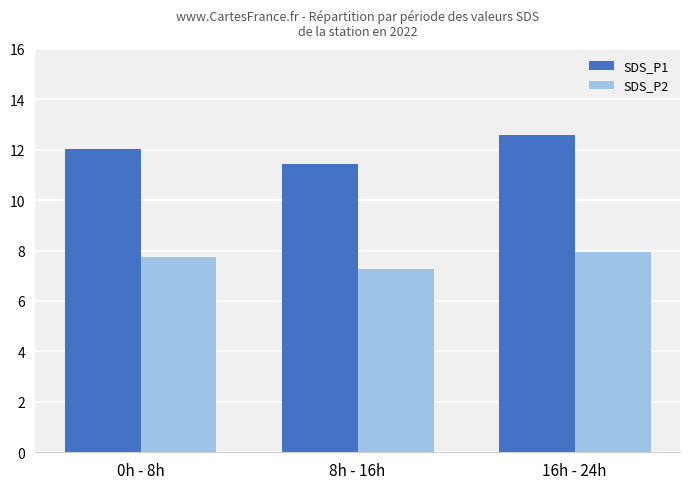

What position from the left is 16h - 24h?

3